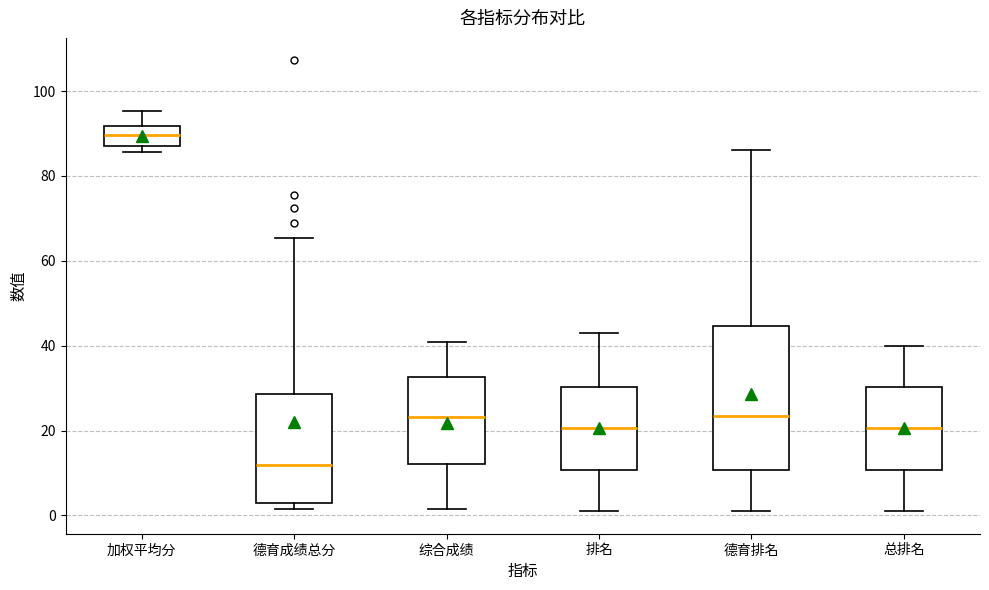

Reading left to right, transcribe this box plot: for each box, give where its median line is, the range the box spans, and where its two whiskers end, as read against the y-axis. The values are not printed on the chart, so give them approximately, as read against the axis.

加权平均分: median 90, box 86 to 92, whiskers 86 (just below the box's lower edge) to 96
德育成绩总分: median 12, box 4 to 28, whiskers 2 to 66
综合成绩: median 24, box 12 to 32, whiskers 2 to 40
排名: median 20, box 10 to 30, whiskers 2 to 44
德育排名: median 24, box 10 to 44, whiskers 2 to 86
总排名: median 20, box 10 to 30, whiskers 2 to 40